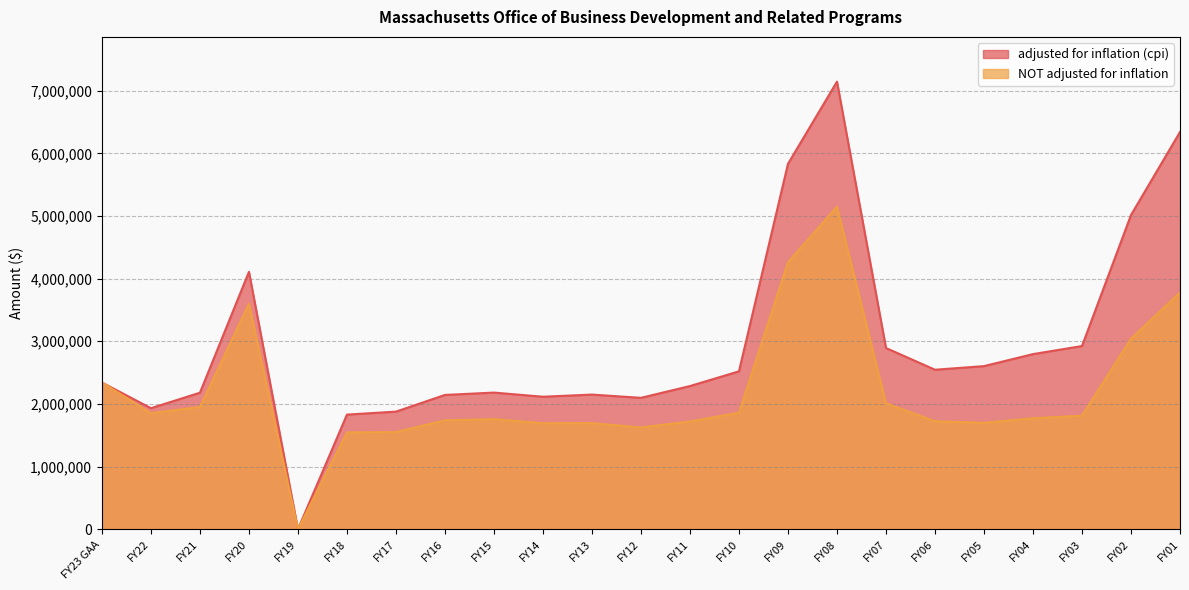

How many values in the adjusted for inflation (cpi) series exceed 2341312?

11